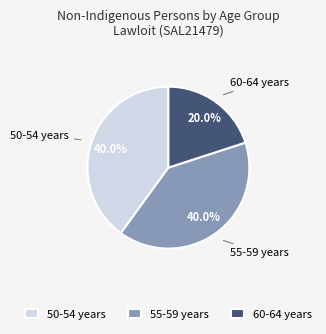

The 60-64 years slice represents 20% of the pie. True or false?

True